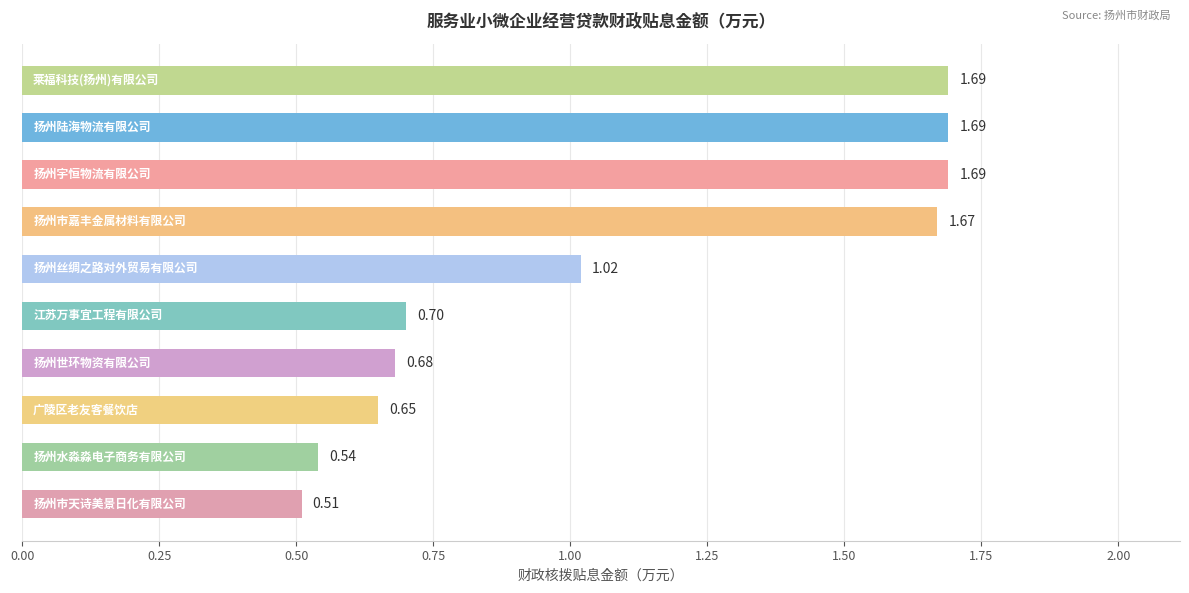

What is the sum of all values?

10.8